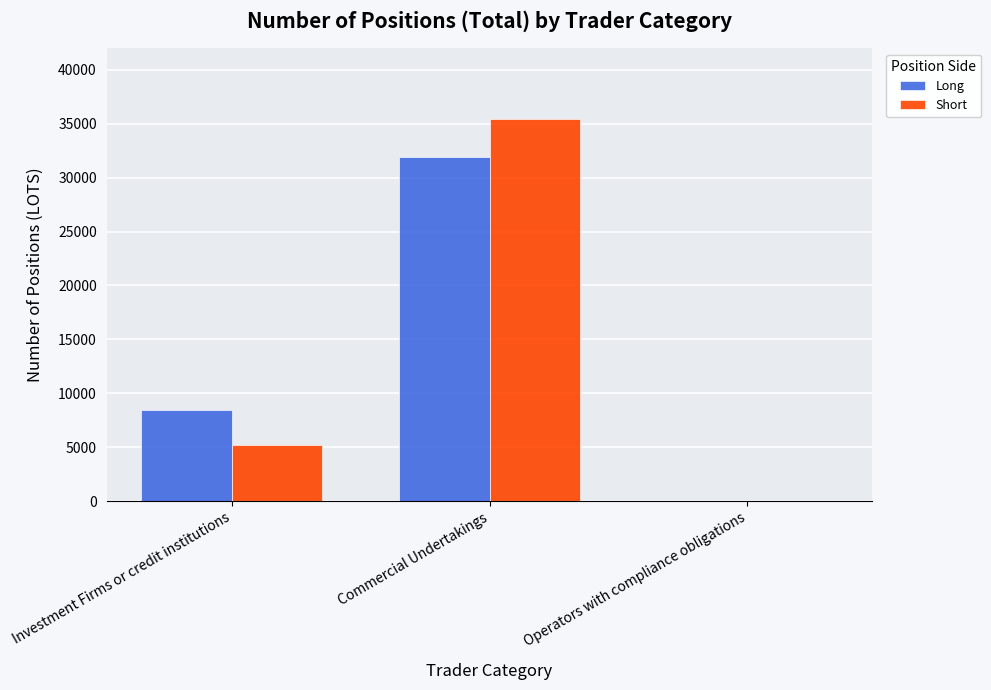

At which label does Long first exceed 8431?

Investment Firms or credit institutions